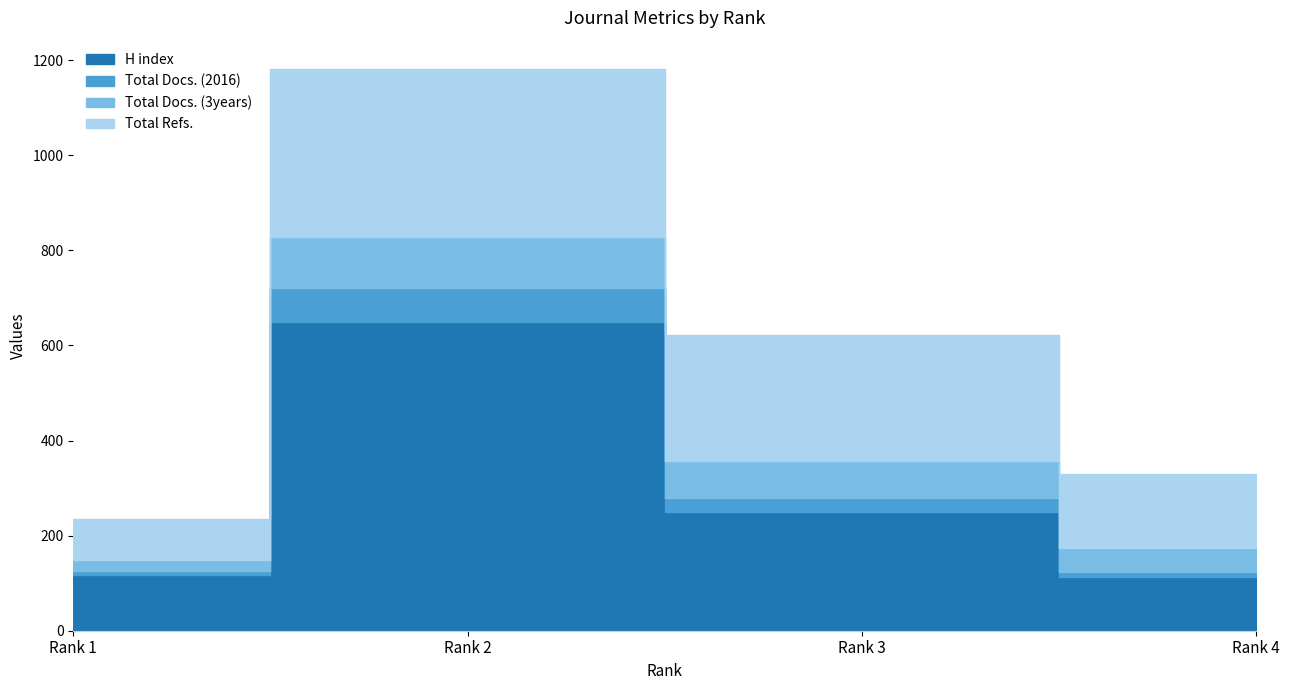

What is the sum of the Total Refs. values at Rank 4 and Rank 3?

423